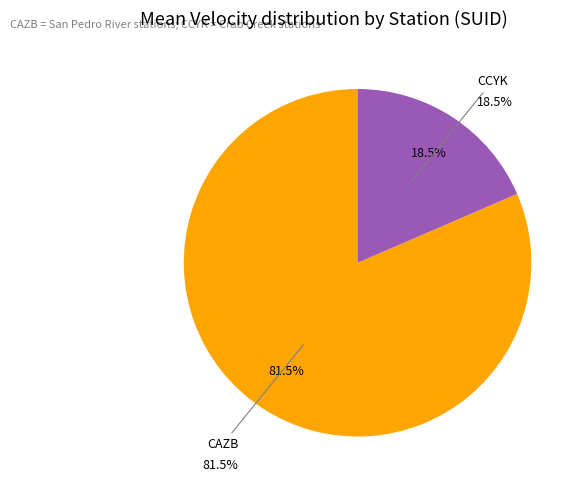

What percentage do CCYK and CAZB together represent?

100.0%